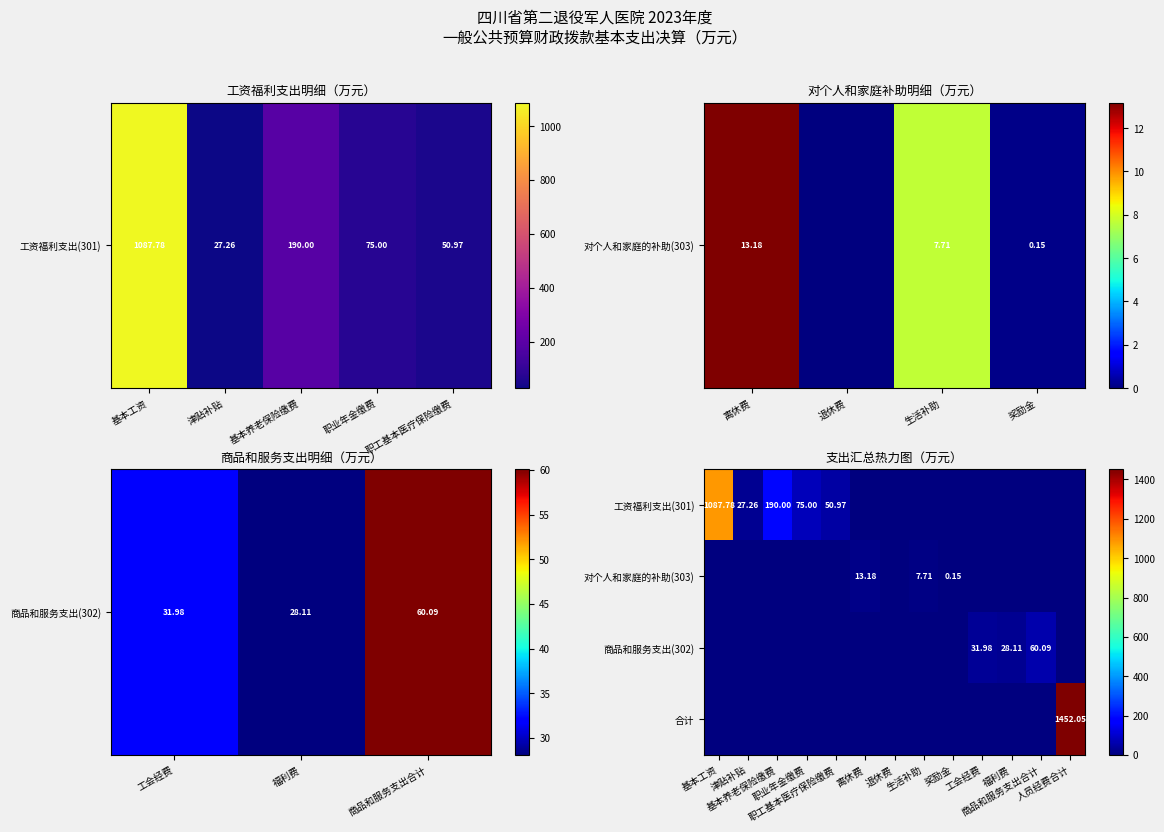

True or false: 合计 has a value of -446.9 at 退休费.

False